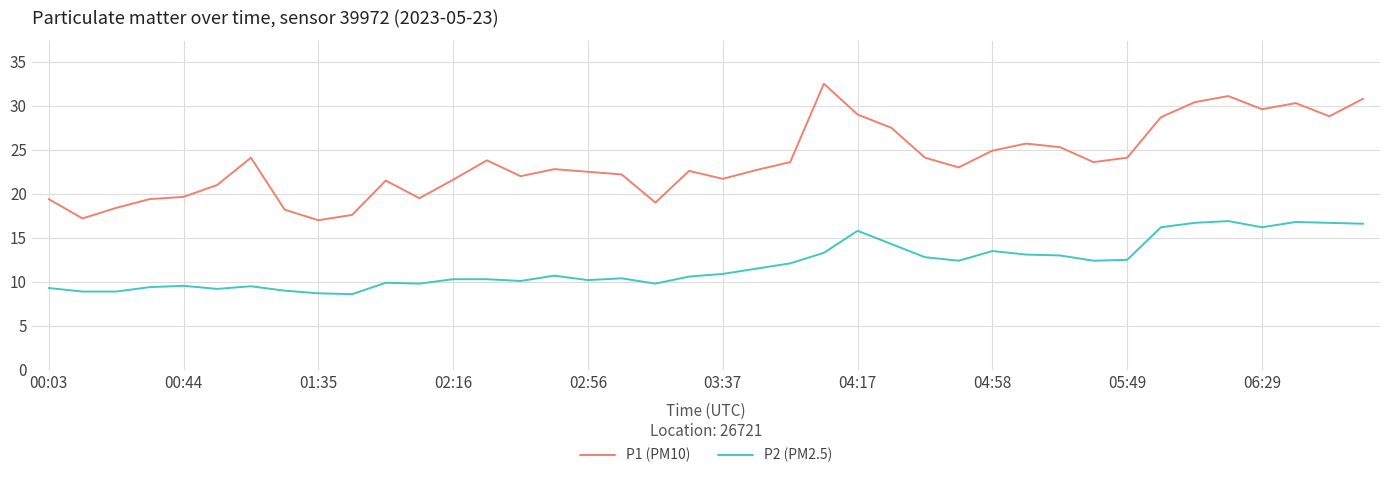

List the series in order of their overall mean, lowest first.

P2 (PM2.5), P1 (PM10)